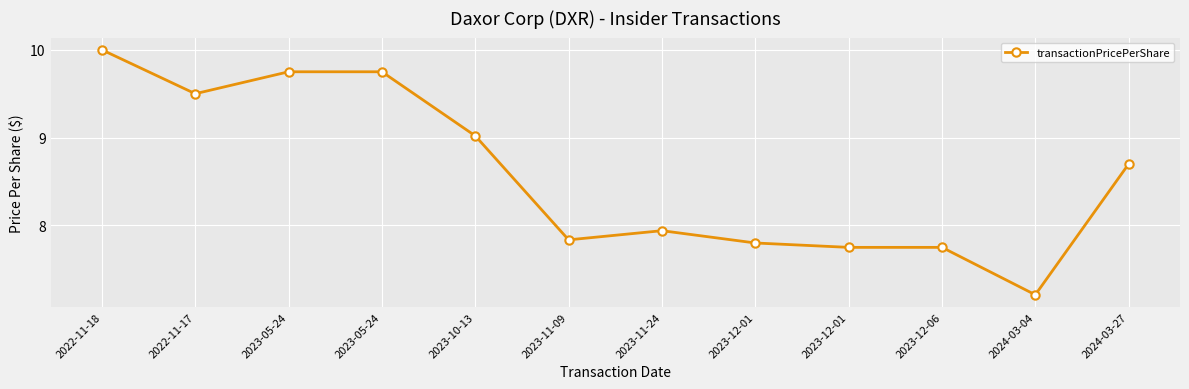

What is the difference between the maximum and minimum values?

2.8